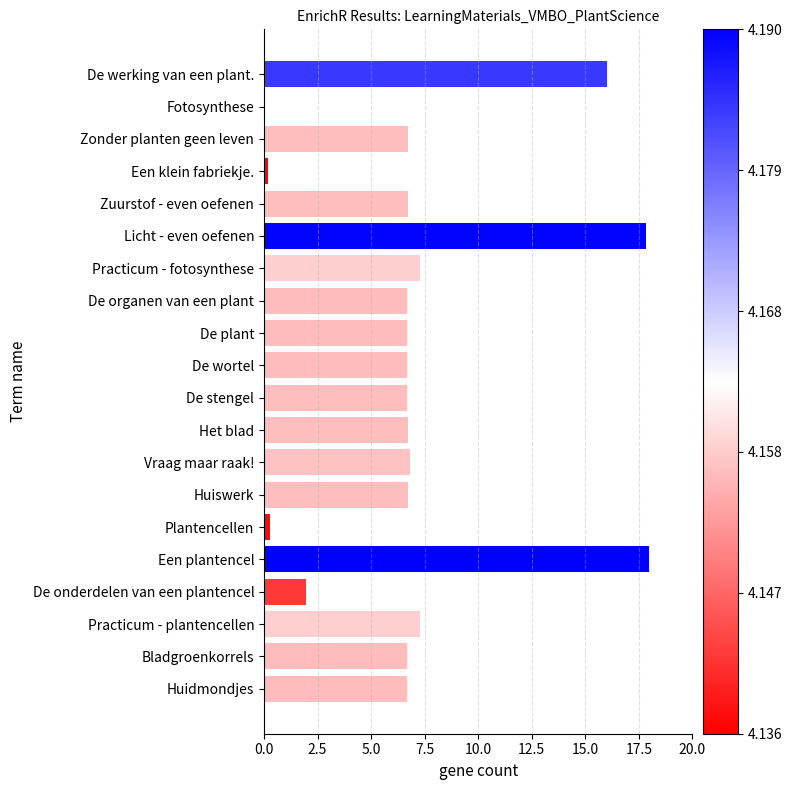

What is the maximum value shown in the chart?

18.0